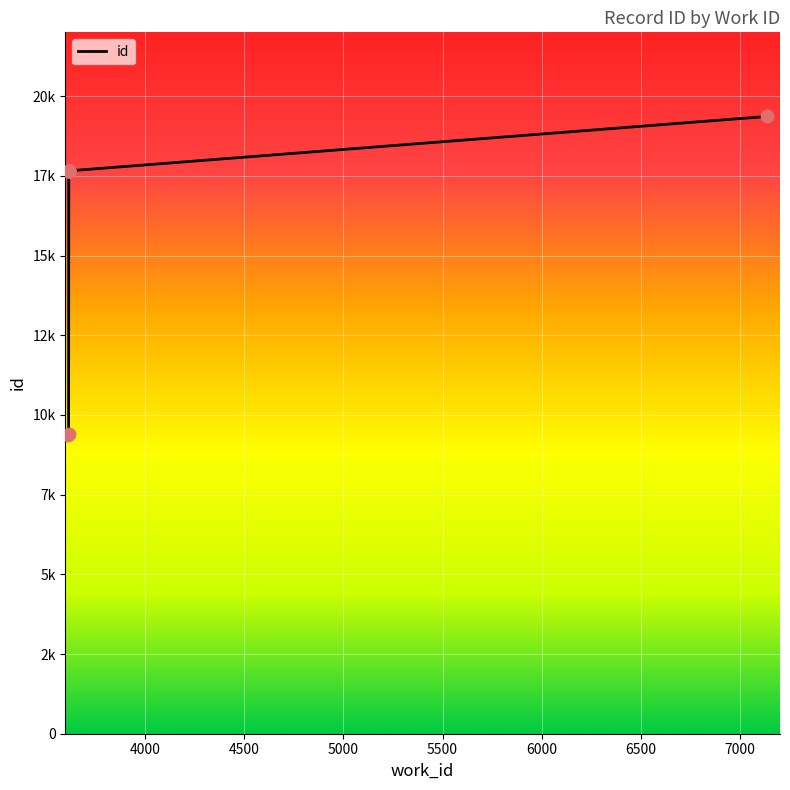

Which has a higher value, 5500 or 7000?

7000